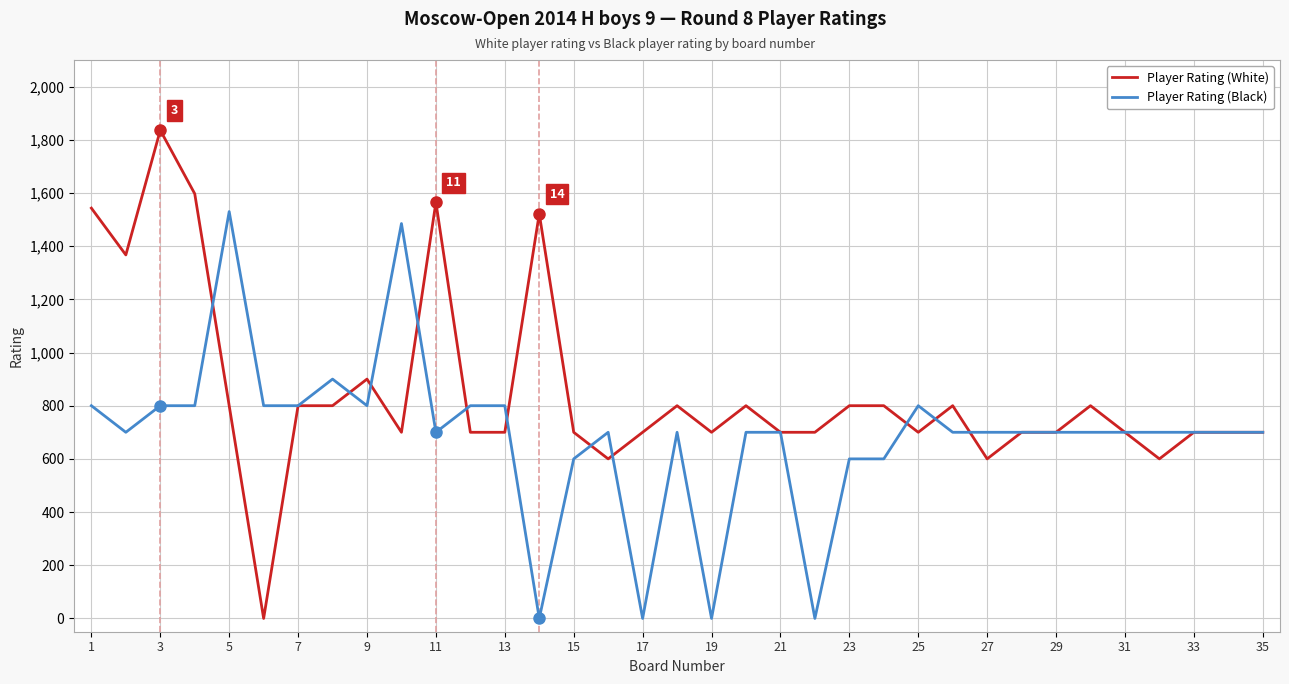

What is the average value of the Player Rating (Black) series?

689